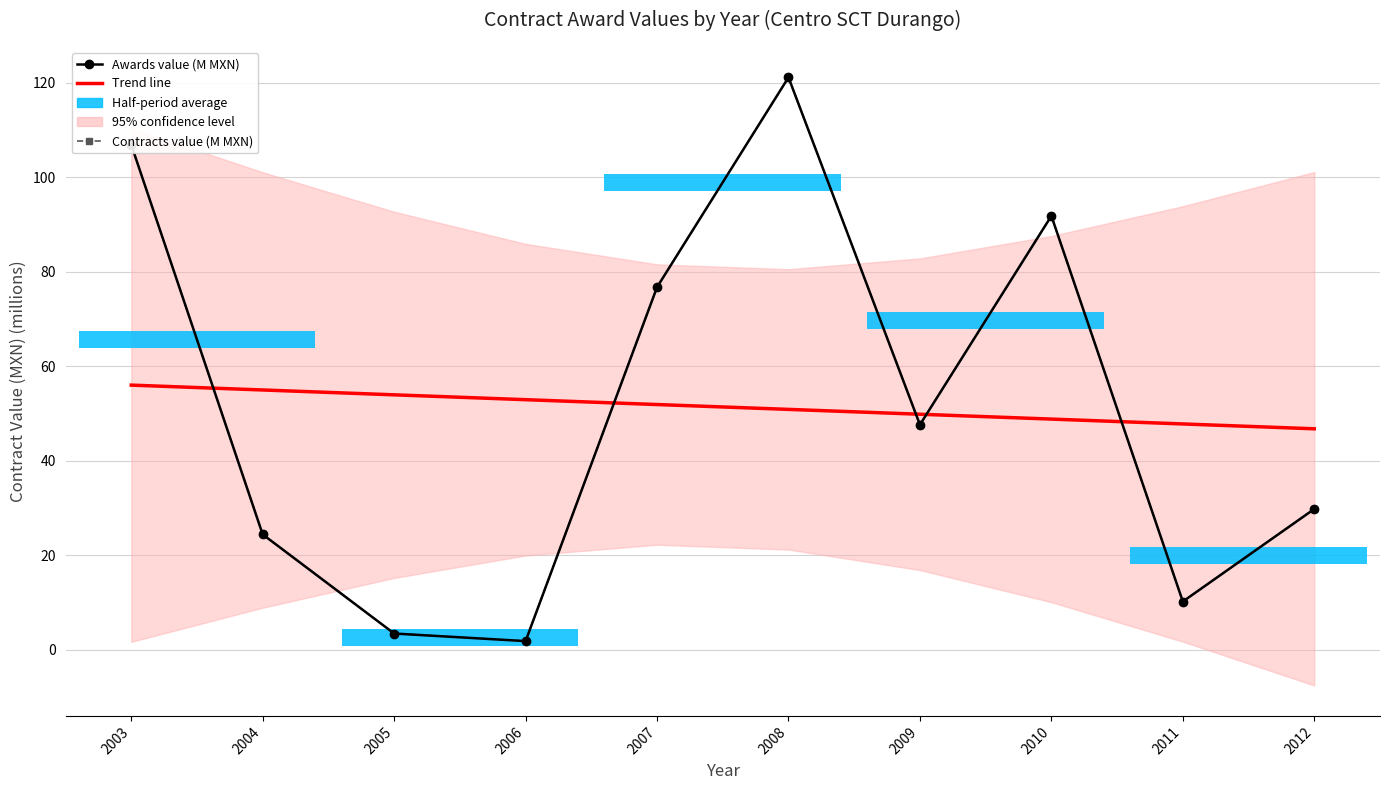

What is the spread (max minus min) of values at 2007?

24.8